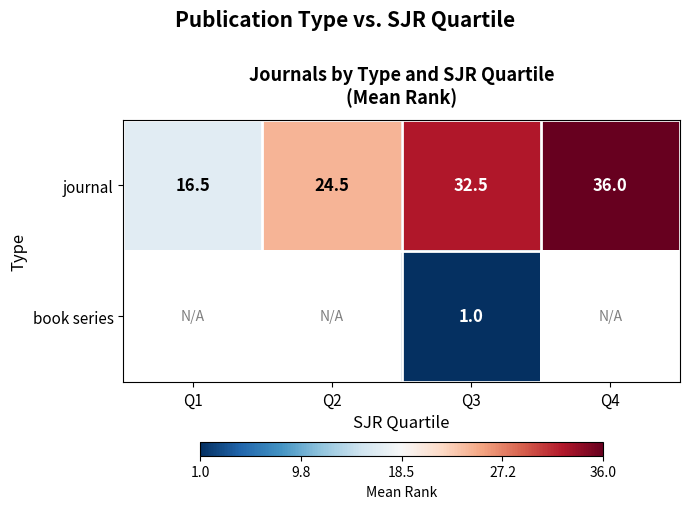

At how many categories does at least one series exceed 35?

1